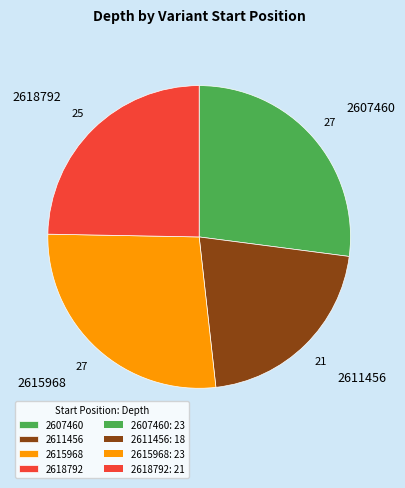

What is the ratio of the value at 2607460 to the value at 2618792?

1.1